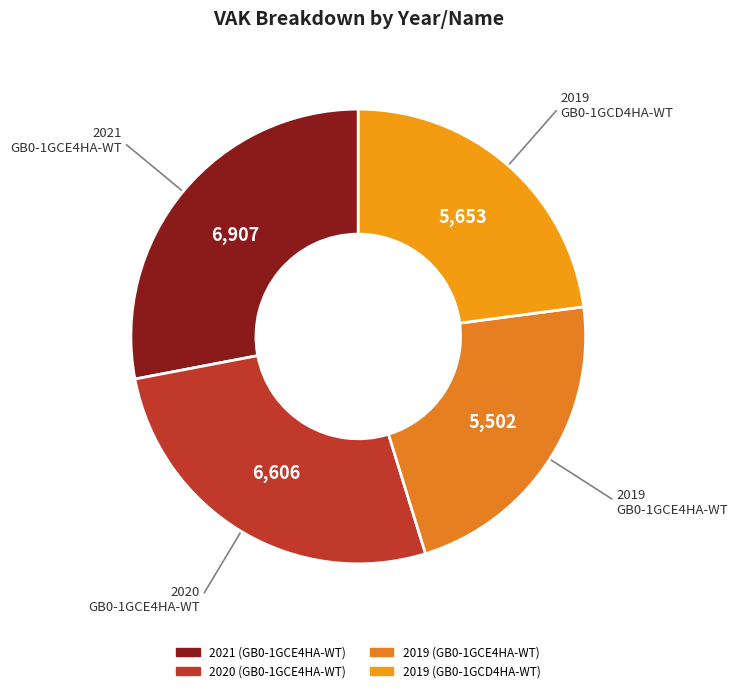

How much of the chart is everything except 2019 (GB0-1GCE4HA-WT)?

77.7%